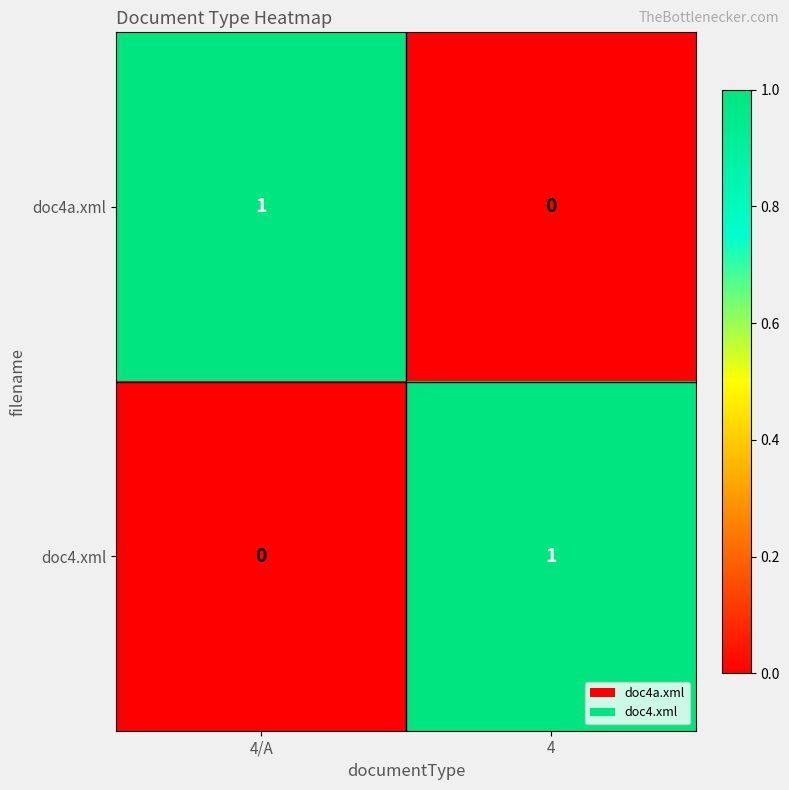

Is the value of doc4a.xml at 4/A greater than the value of doc4.xml at 4/A?

Yes